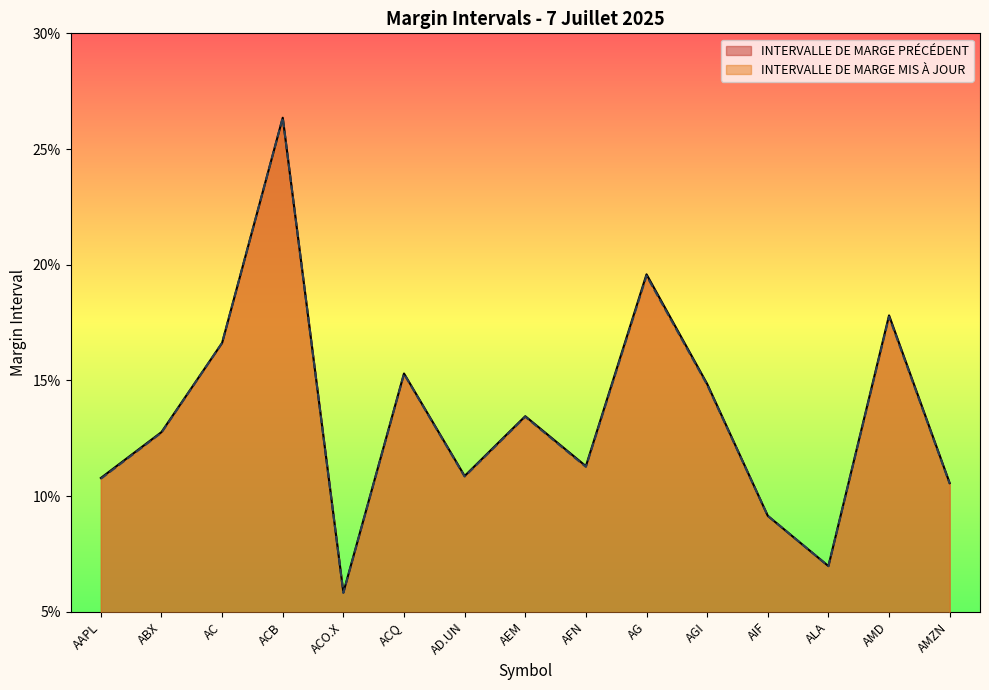

At which category is the sum across all series the highest?

ACB